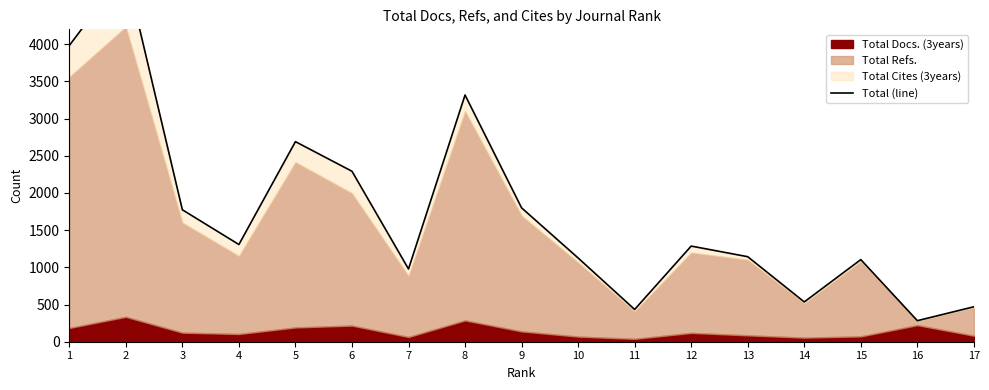

What is the value of the 15th point from the left?

1104